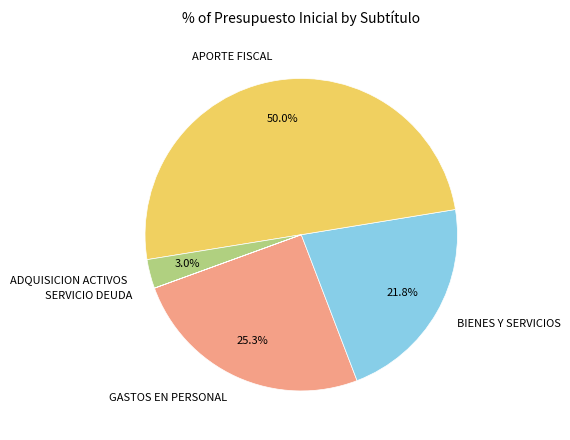

Which slice is the largest?

APORTE FISCAL